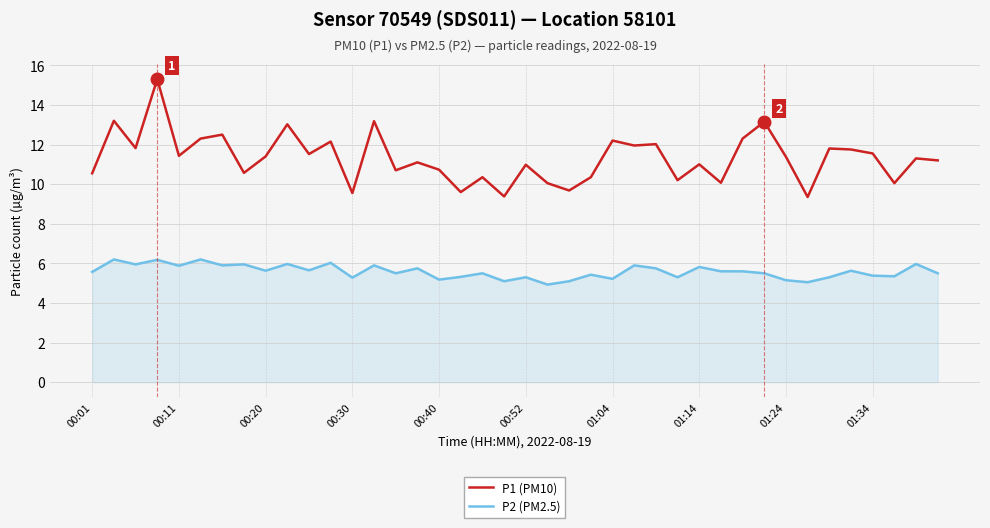

True or false: P1 (PM10) and P2 (PM2.5) intersect in this chart.

False